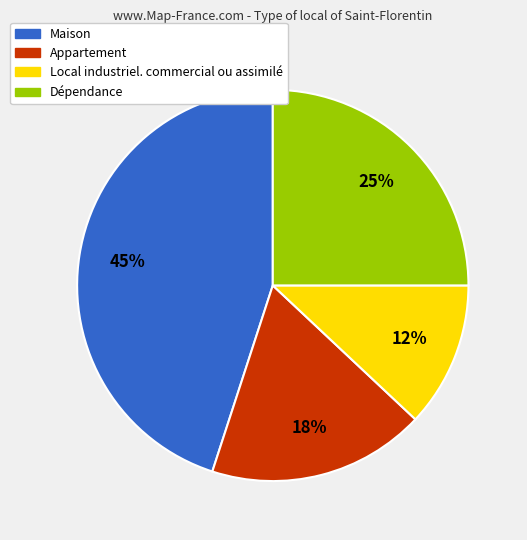

Which slice is the largest?

Maison